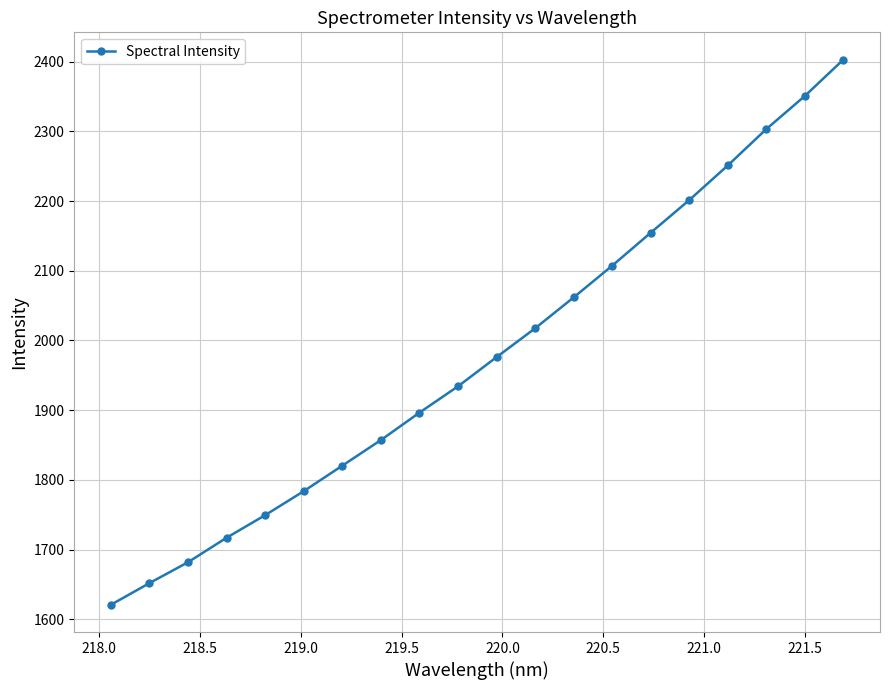

What is the value of the 9th point from the left?

1896.5